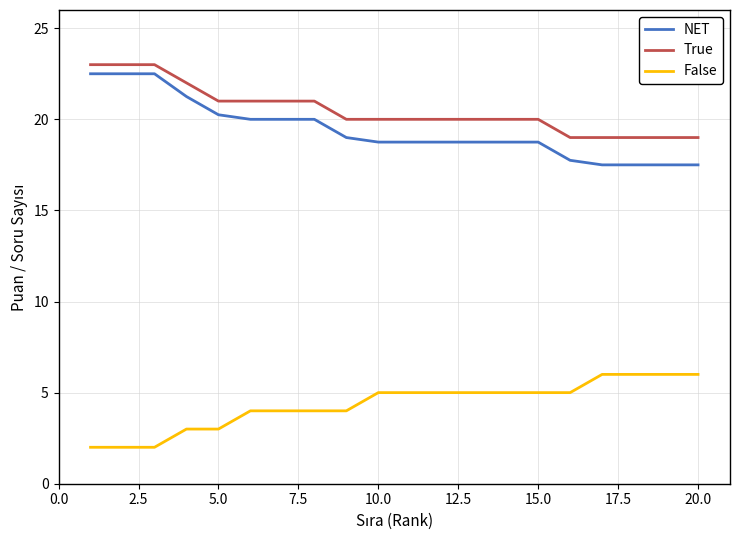

What is the difference between the maximum and minimum values in the False series?

4.0